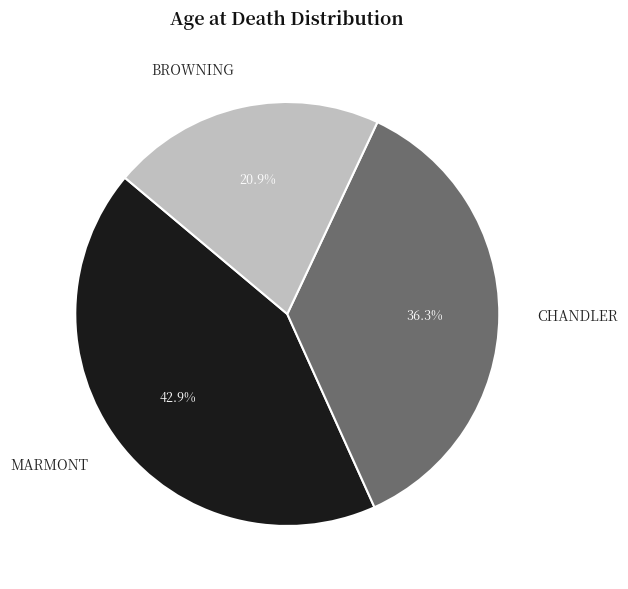

What portion of the pie excludes BROWNING?

79.1%